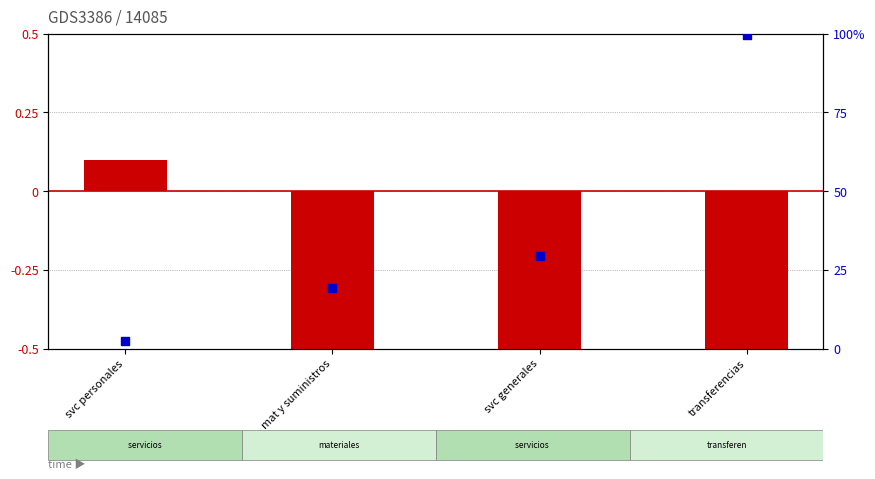

Which series has the largest Y range (max minus min)?

percentile rank within the sample